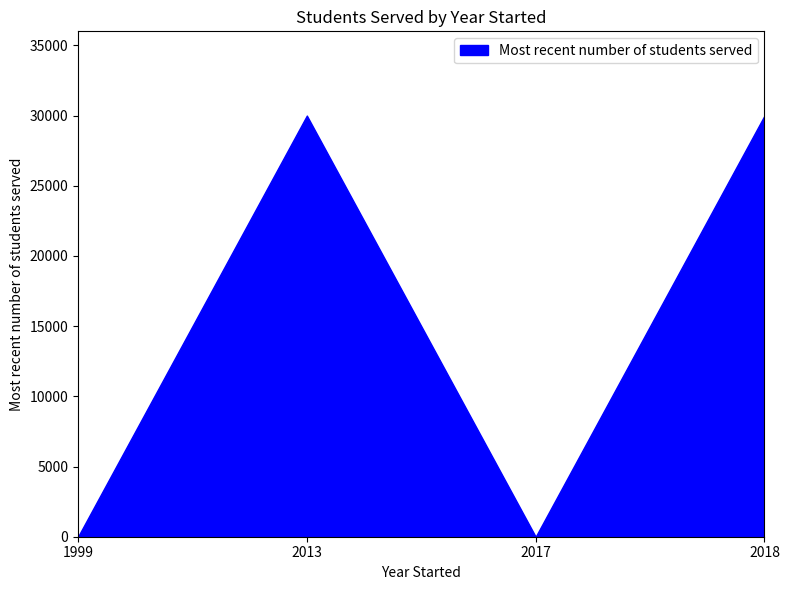

Count the values in the range 0 to 30000.

4